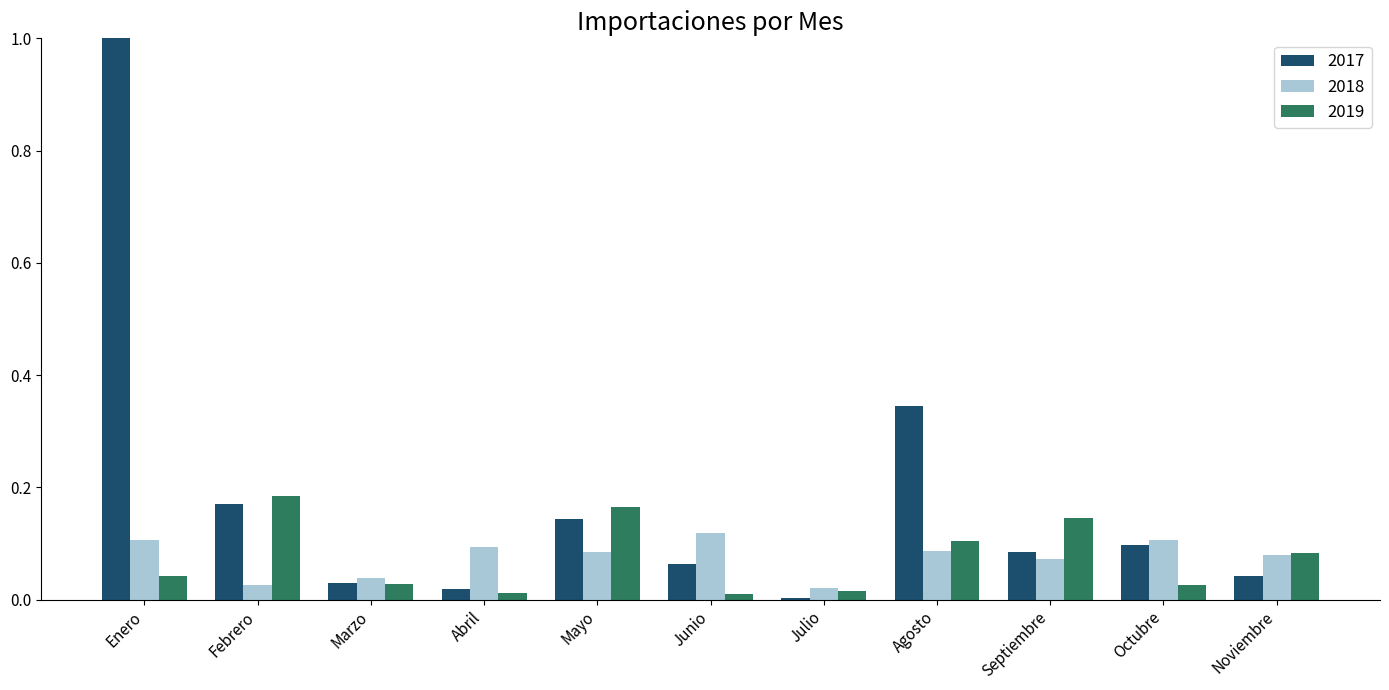

Which series has the largest range (max minus min)?

2017